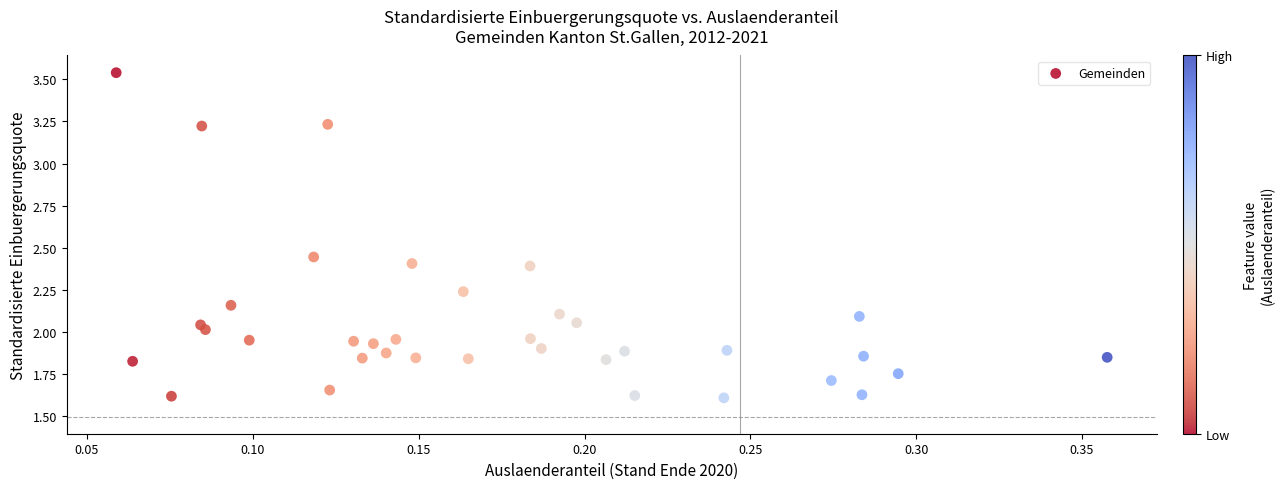

What is the range of X values (max minus min)?

0.3